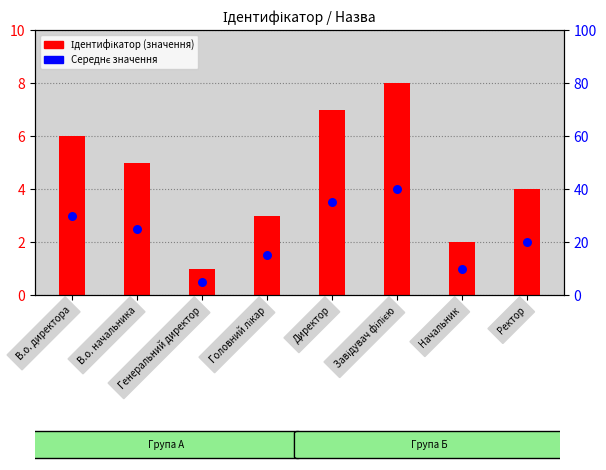

What are all the series names shown in the legend?

Ідентифікатор (значення), Середнє значення